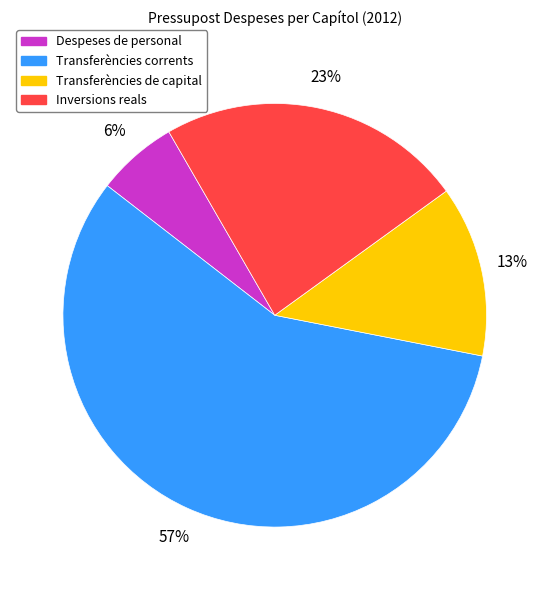

Which slice is the smallest?

Despeses de personal